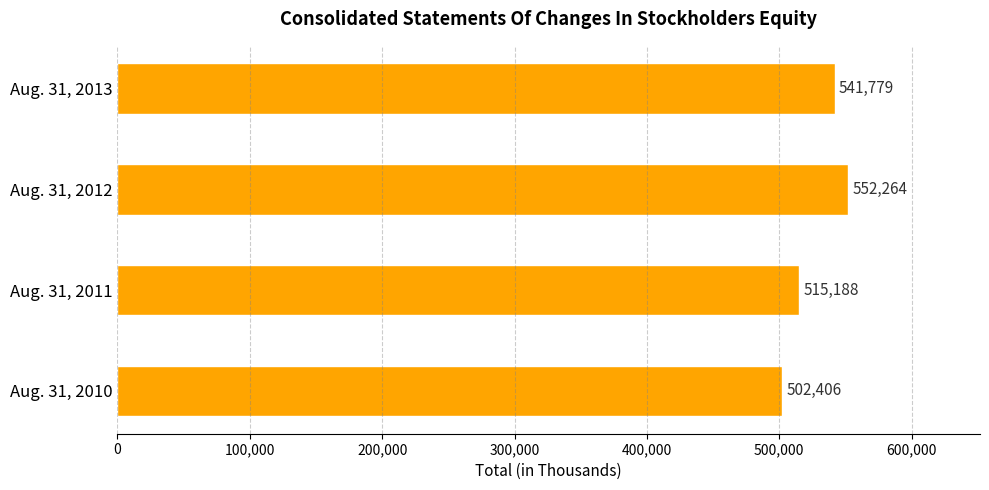

Reading bottom to top, transcribe all the data shown in this chart.

Aug. 31, 2010=502406	Aug. 31, 2011=515188	Aug. 31, 2012=552264	Aug. 31, 2013=541779